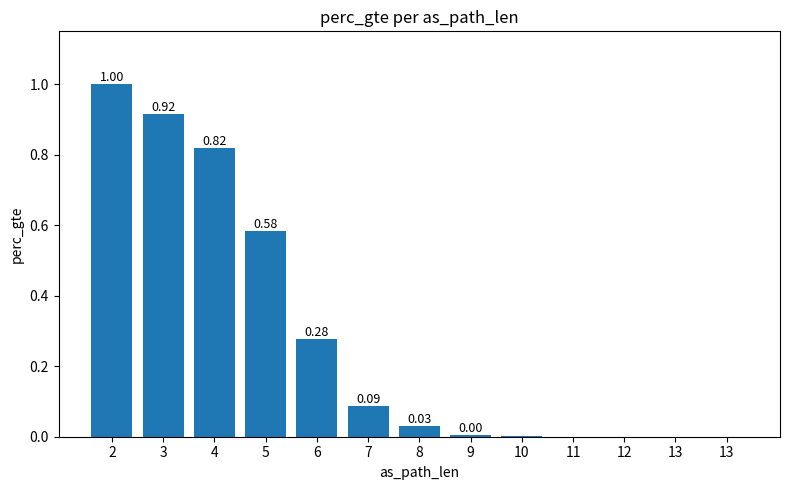

Reading left to right, transcribe all the data shown in this chart.

1.0	0.9	0.8	0.6	0.3	0.1	0.0	0.0	0.0	0.0	0.0	0.0	0.0